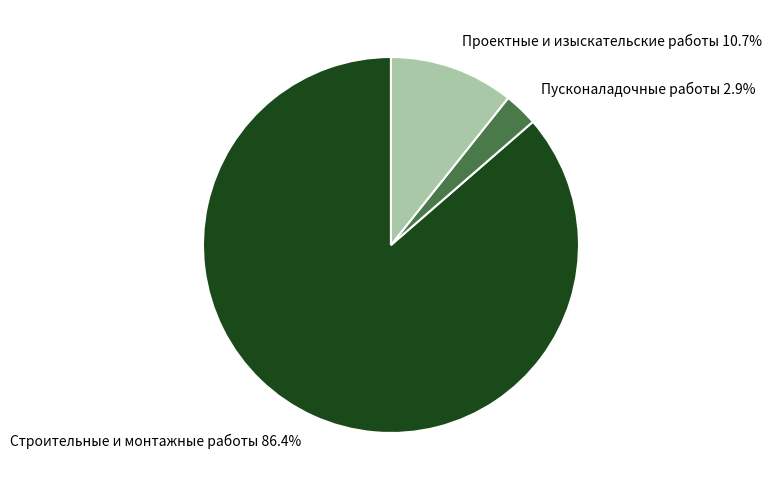

What percentage is the Строительные и монтажные работы slice, to the nearest percent?

86%